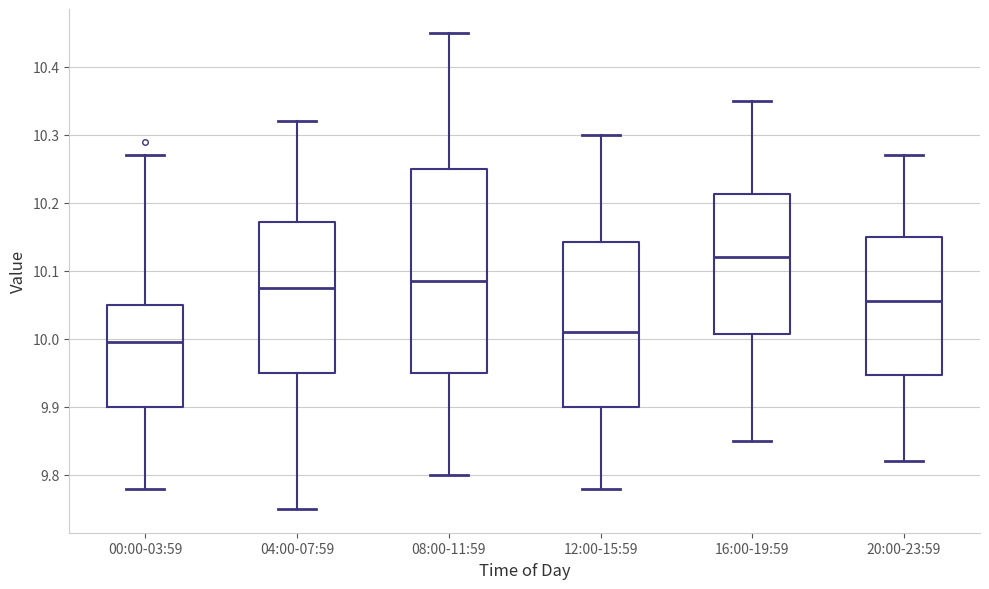

Comparing the boxes themselves (not the whiskers), which one is the tallest?

08:00-11:59